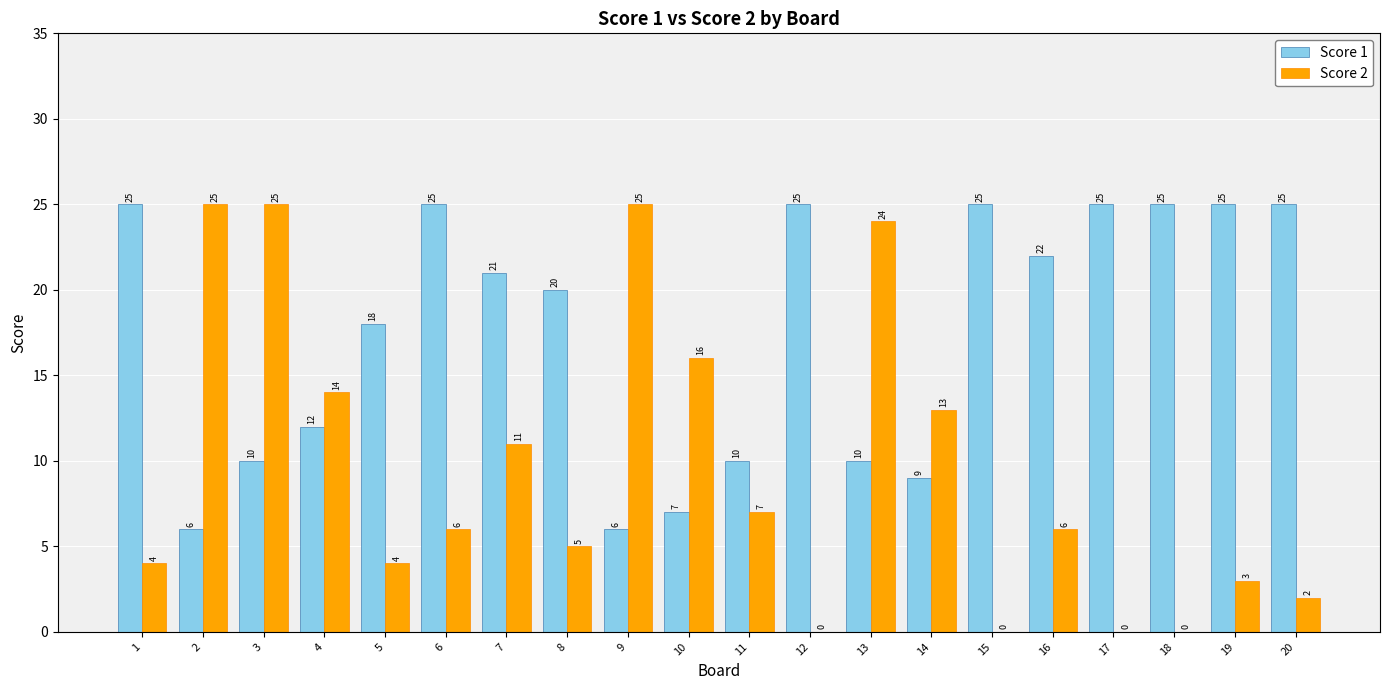

Count the number of categories in the chart.

20